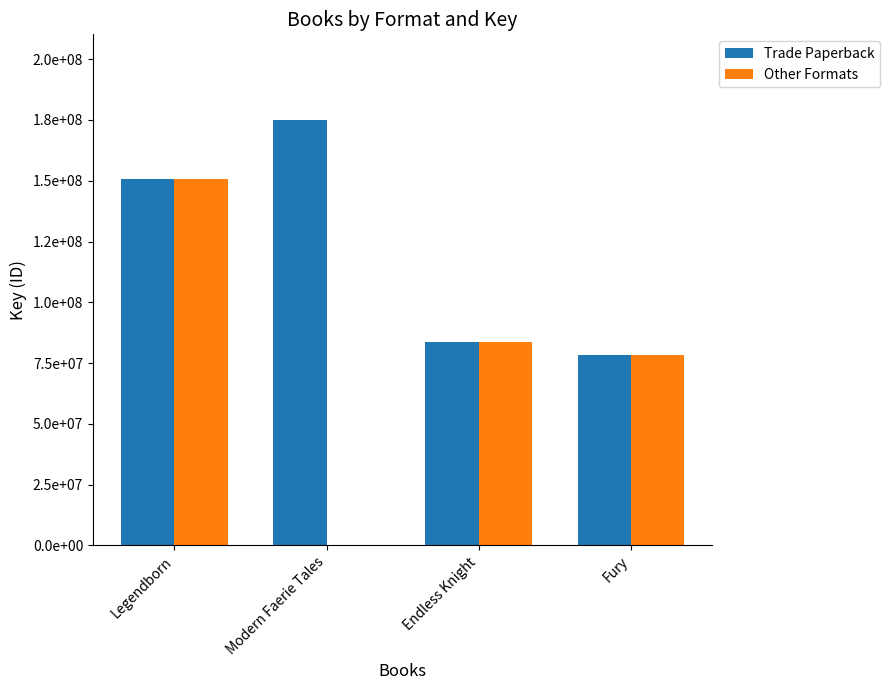

What are all the series names shown in the legend?

Trade Paperback, Other Formats